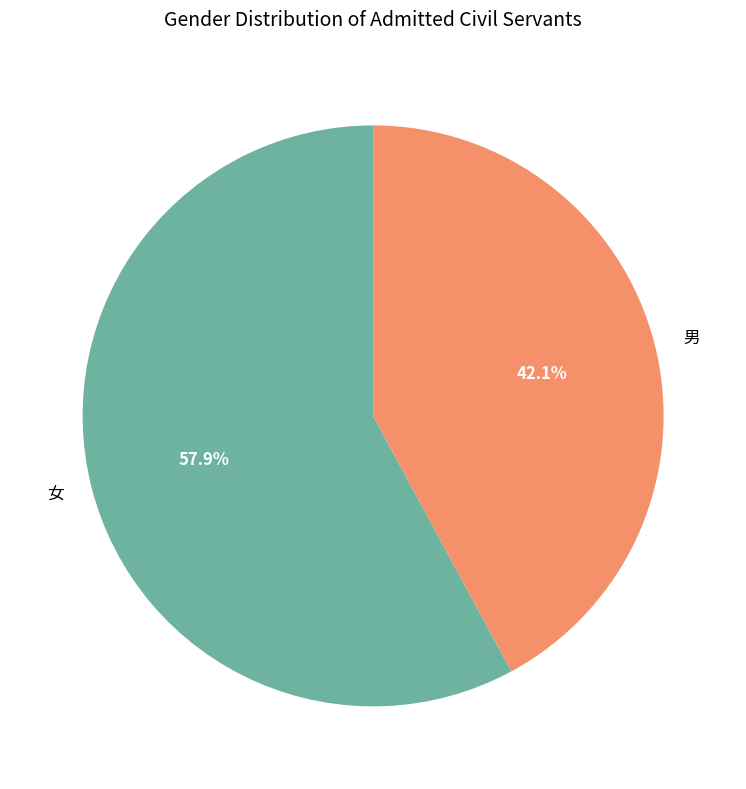

To the nearest percent, what is the combined percentage of 女 and 男?

100%